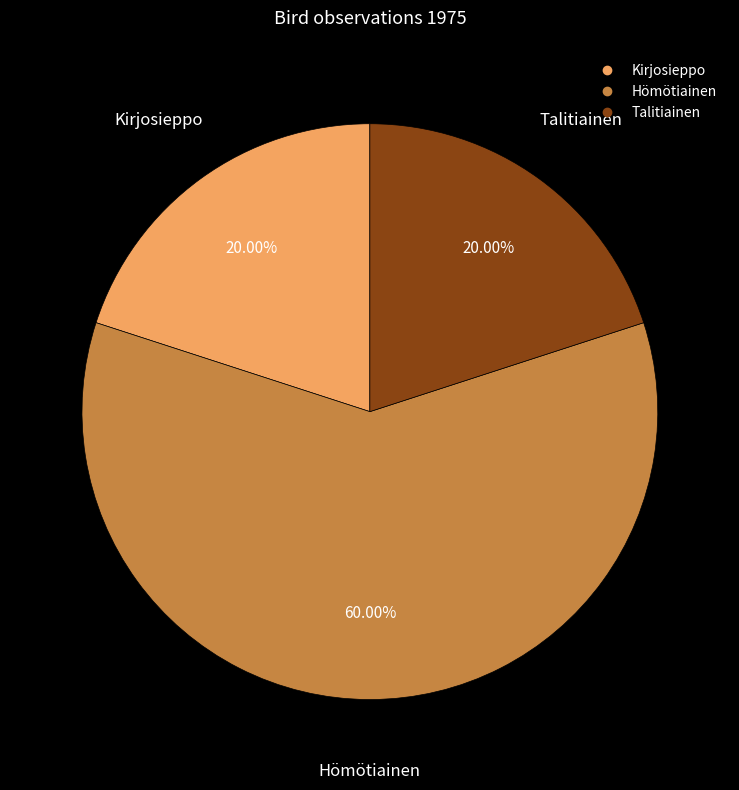

The Hömötiainen slice represents 60% of the pie. True or false?

True